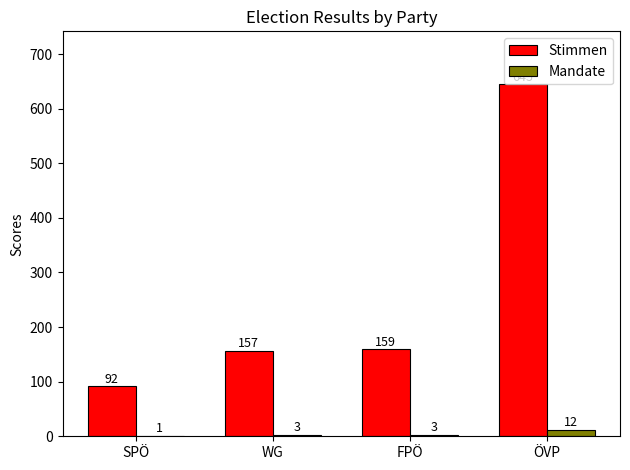

What is the difference between the Stimmen values at WG and ÖVP?

488